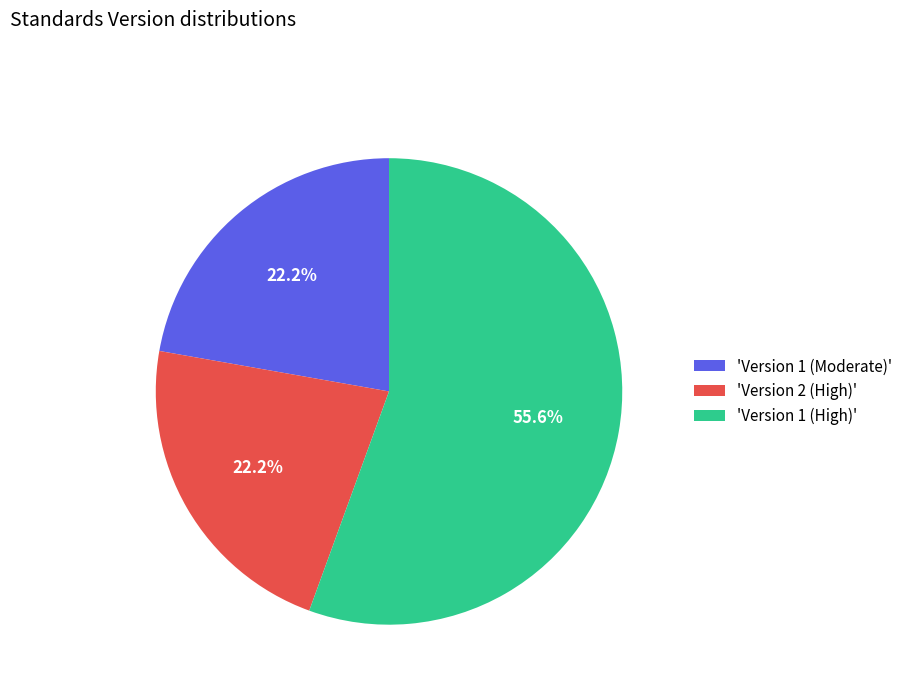

Combined, do 'Version 1 (High)' and 'Version 2 (High)' account for over 50%?

Yes